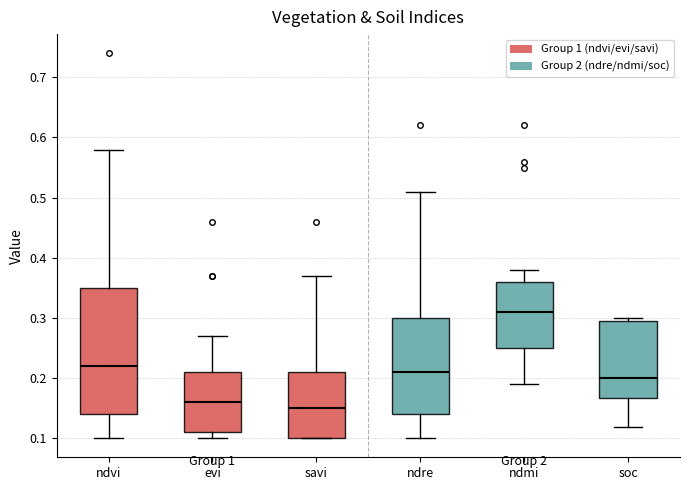

Reading left to right, read every box against the y-axis: the position of its median line, the range the box covers, and the ends of its whiskers. The values are not printed on the chart, so give them approximately, as read against the axis.

ndvi: median 0.22, box 0.14 to 0.35, whiskers 0.10 to 0.58
evi: median 0.16, box 0.11 to 0.21, whiskers 0.10 to 0.27
savi: median 0.15, box 0.10 to 0.21, whiskers 0.10 to 0.37
ndre: median 0.21, box 0.14 to 0.30, whiskers 0.10 to 0.51
ndmi: median 0.31, box 0.25 to 0.36, whiskers 0.19 to 0.38
soc: median 0.20, box 0.17 to 0.29, whiskers 0.12 to 0.30